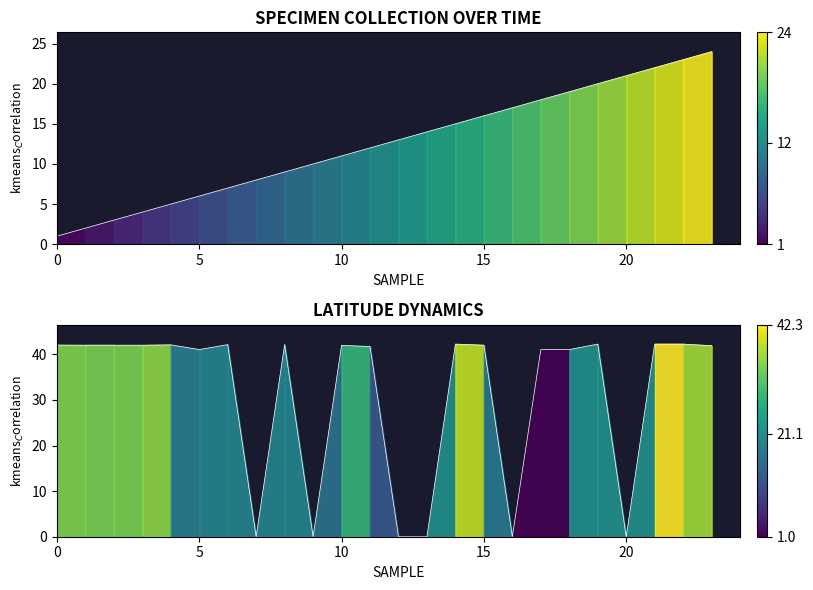

List the series in order of their overall mean, highest first.

Latitude, Cumulative Count